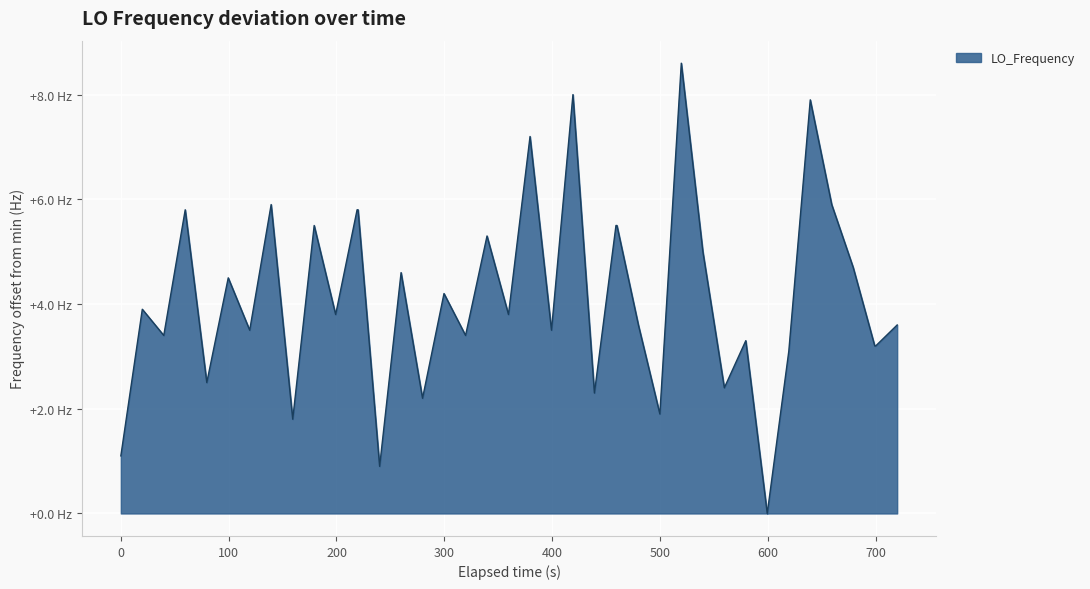

What is the greatest value displayed?

8.6